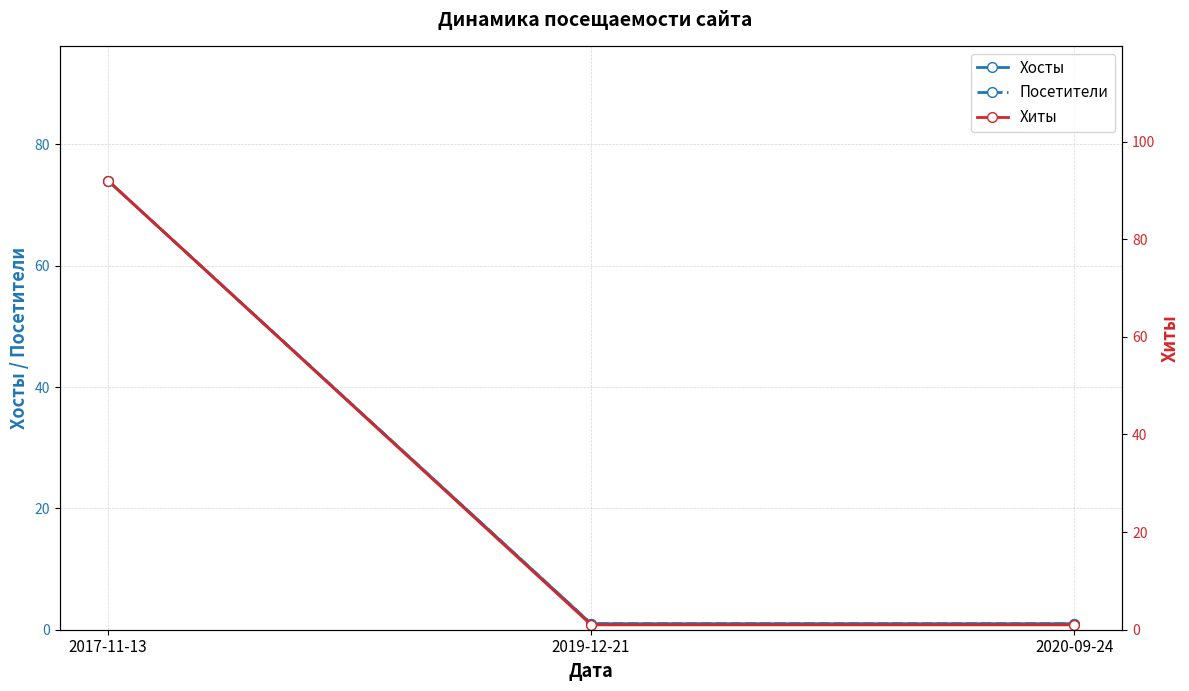

The value of Хосты at 2020-09-24 is 1. True or false?

True